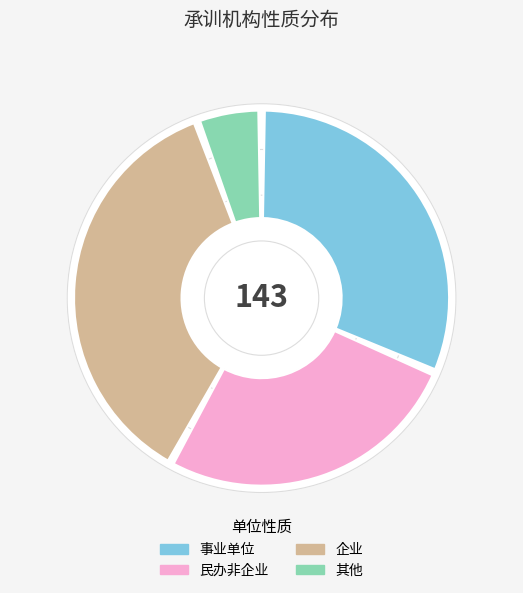

What portion of the pie excludes 事业单位?

68.5%